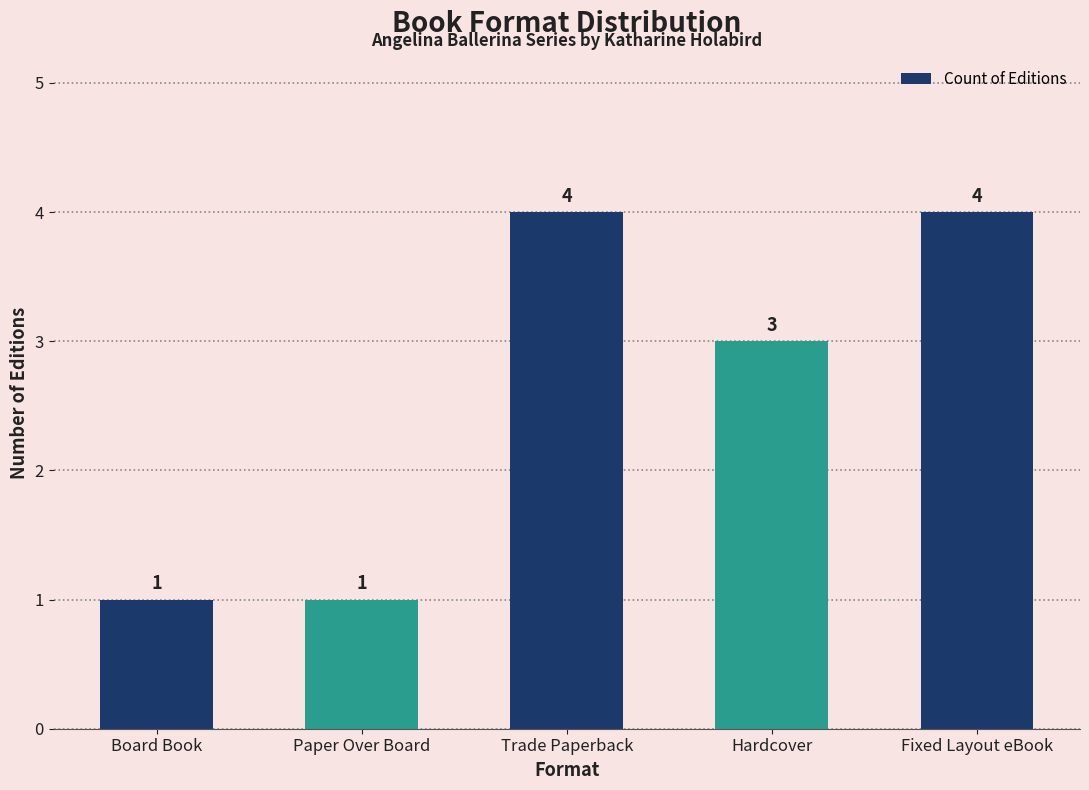

Reading left to right, transcribe all the data shown in this chart.

1	1	4	3	4